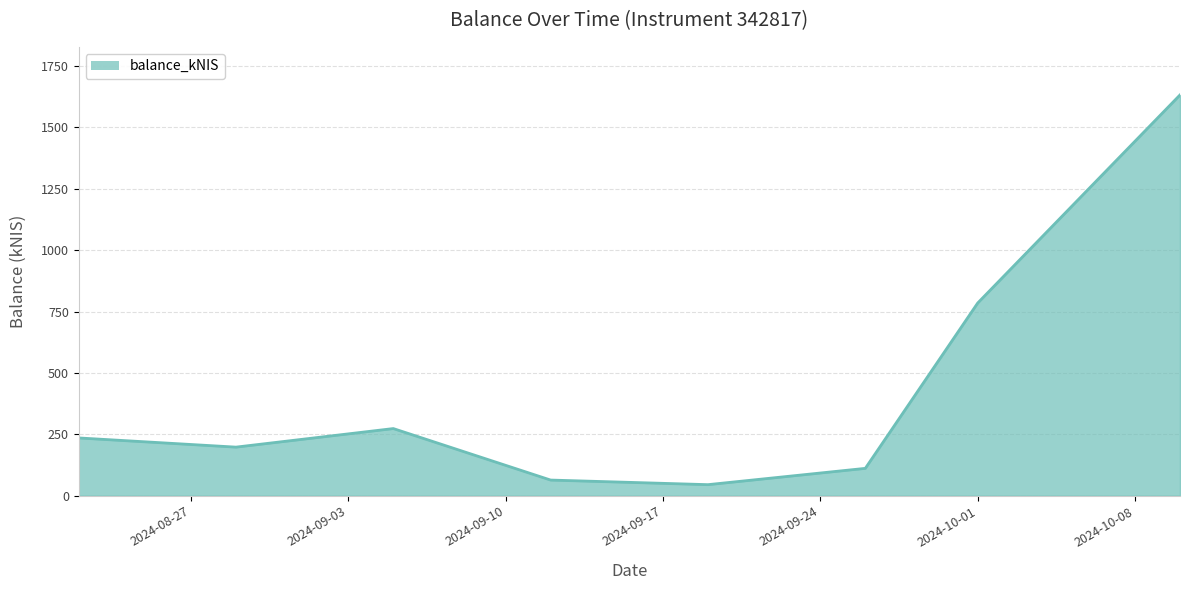

True or false: the data has more than 0 interior local peaks.

True